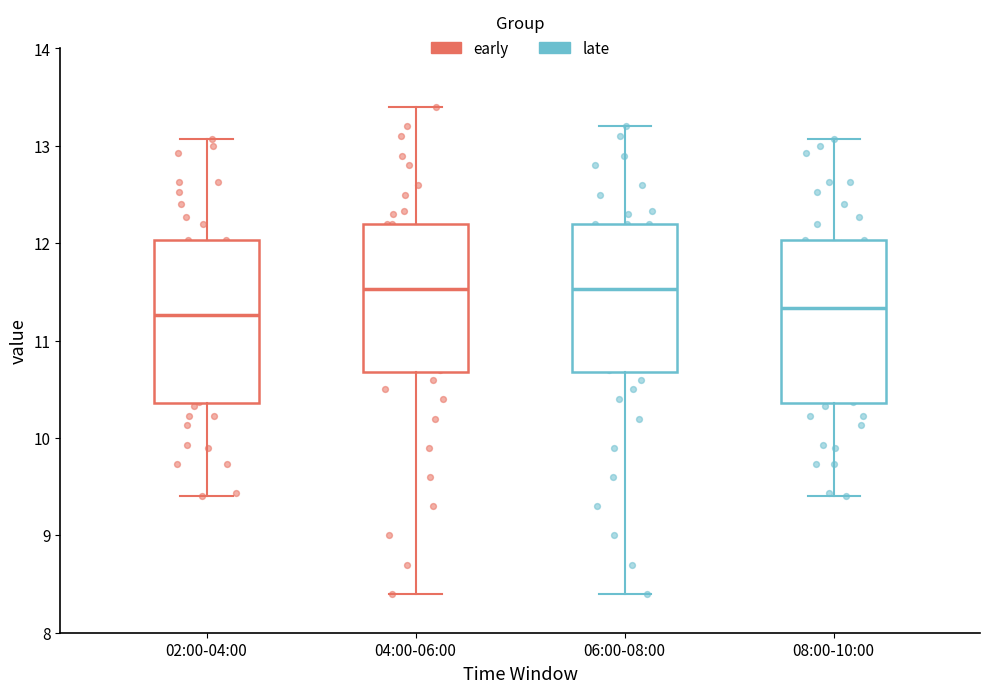

Reading left to right, transcribe this box plot: for each box, give where its median line is, the range the box spans, and where its two whiskers end, as read against the y-axis. The values are not printed on the chart, so give them approximately, as read against the axis.

02:00-04:00: median 11.3, box 10.4 to 12.0, whiskers 9.4 to 13.1
04:00-06:00: median 11.5, box 10.7 to 12.2, whiskers 8.4 to 13.4
06:00-08:00: median 11.5, box 10.7 to 12.2, whiskers 8.4 to 13.2
08:00-10:00: median 11.3, box 10.4 to 12.0, whiskers 9.4 to 13.1